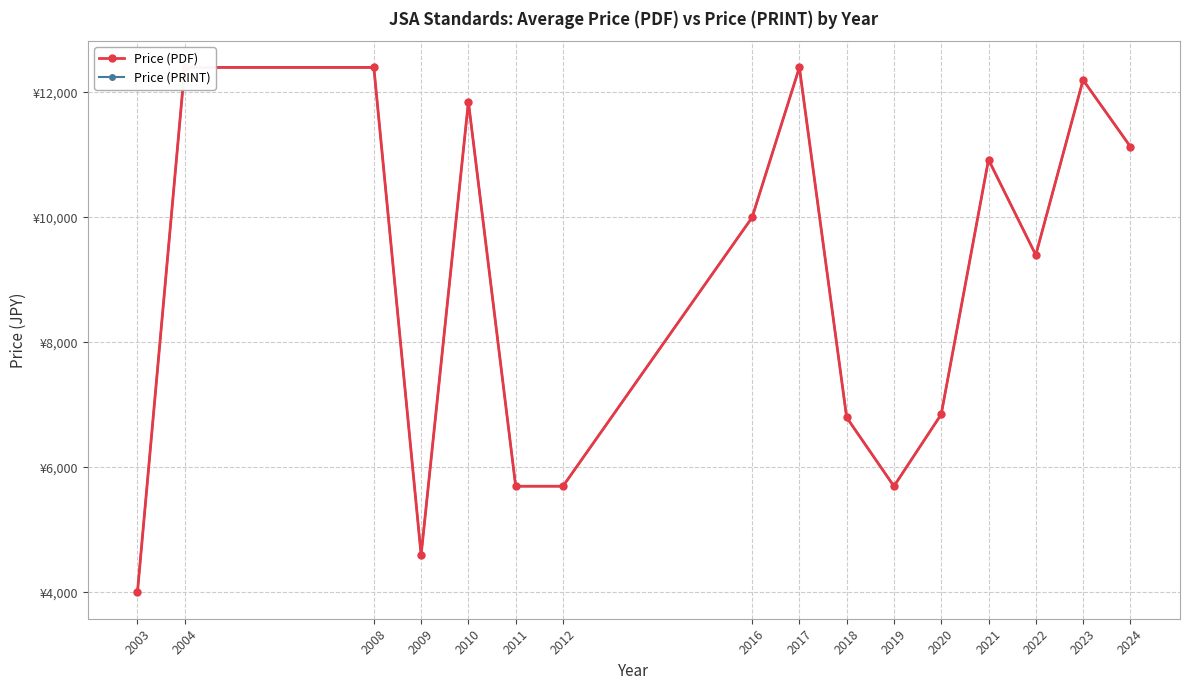

True or false: Price (PRINT) and Price (PDF) cross at least once.

False